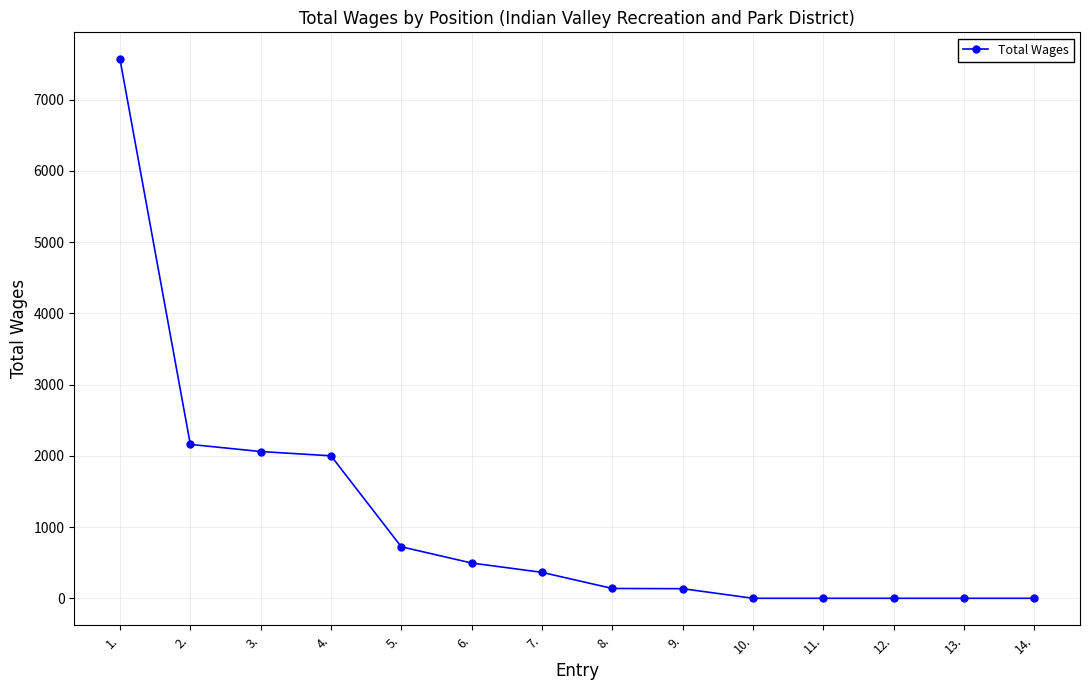

Is this an area chart (filled region under the line)?

No